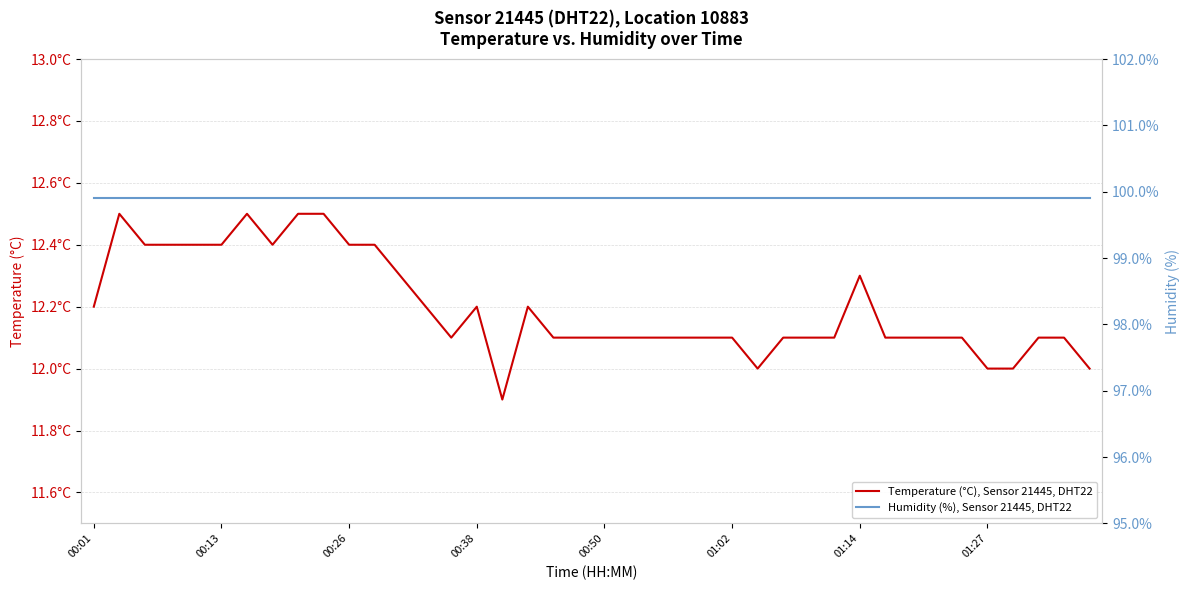

True or false: Temperature (°C), Sensor 21445, DHT22 and Humidity (%), Sensor 21445, DHT22 intersect in this chart.

False